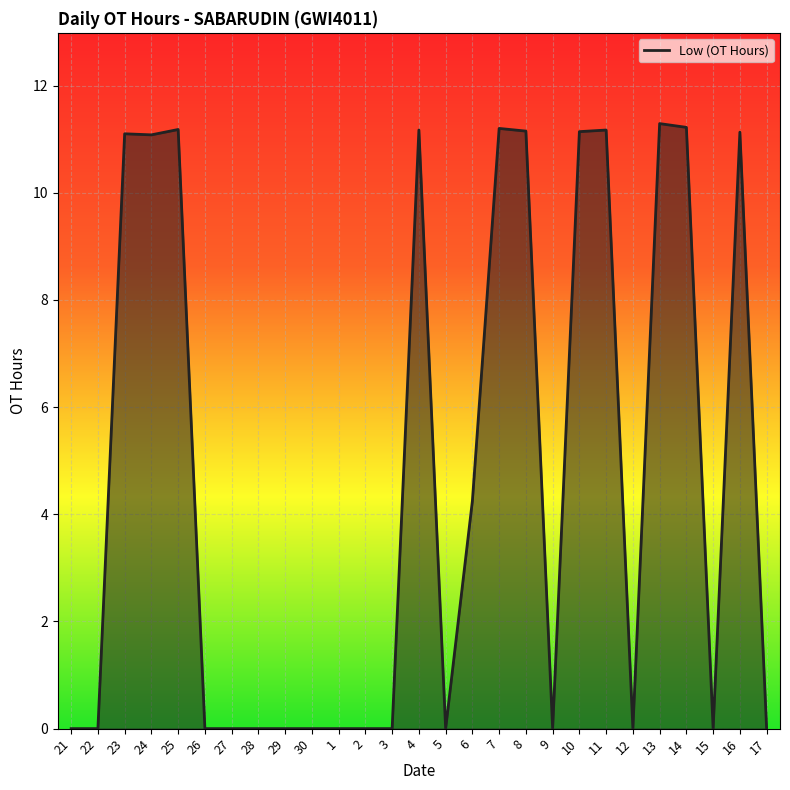

True or false: the data shows 7.2 at 24.

False